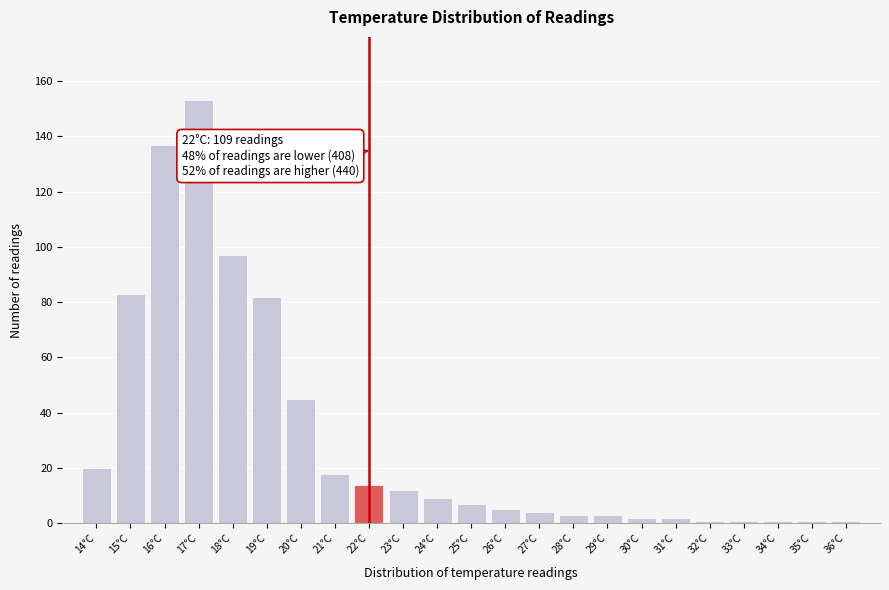

Reading right to left, list all the values displayed in this chart.

36°C=1	35°C=1	34°C=1	33°C=1	32°C=1	31°C=2	30°C=2	29°C=3	28°C=3	27°C=4	26°C=5	25°C=7	24°C=9	23°C=12	22°C=14	21°C=18	20°C=45	19°C=82	18°C=97	17°C=153	16°C=137	15°C=83	14°C=20